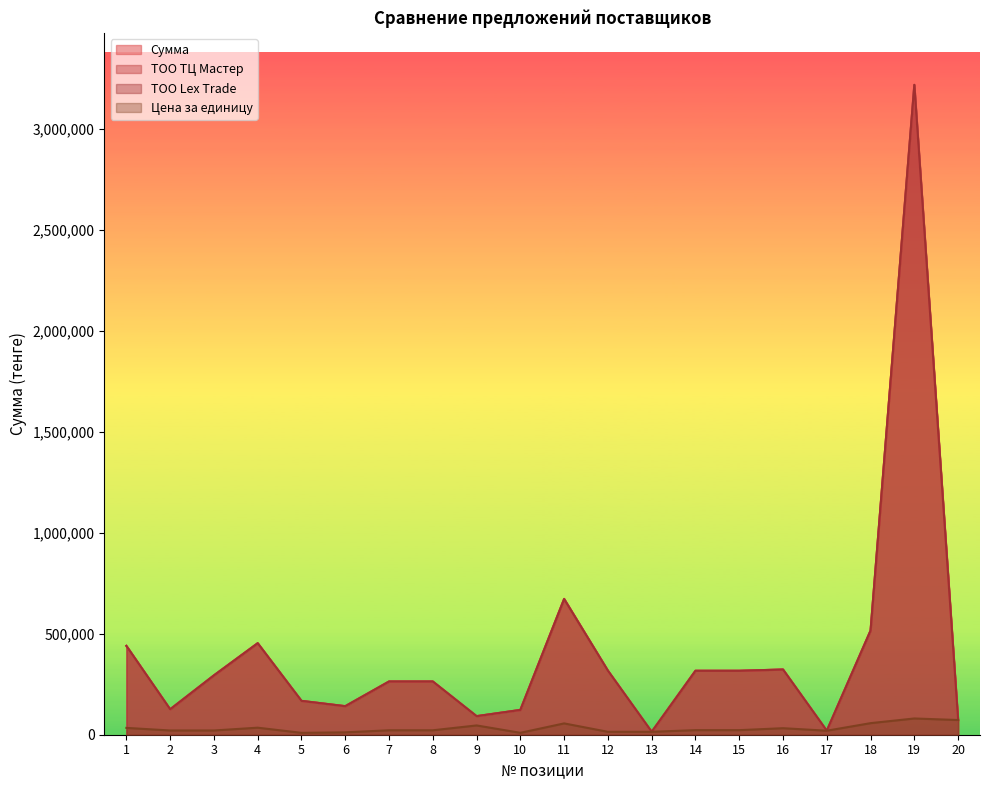

Reading left to right, transcribe all the data shown in this chart.

Сумма: 440180	126066	294154	453466	167760	141480	263760	263760	92000	122915	673044	317438	14531	316932	316932	323100	19850	516033	3220000	72798
ТОО ТЦ Мастер: 440180	126066	294154	453466	167760	141480	263760	263760	92000	122915	673044	317438	14531	316932	316932	323100	19850	516033	3220000	72798
ТОО Lex Trade: 440050	126000	294000	453375	167670	141360	263700	263700	91960	122785	672000	317240	14525	316680	316680	323000	19840	515880	3219600	72785
Цена за единицу: 33860	21011	21011	34882	9320	11790	21980	21980	46000	9455	56087	14429	14531	22638	22638	32310	19850	57337	80500	72798